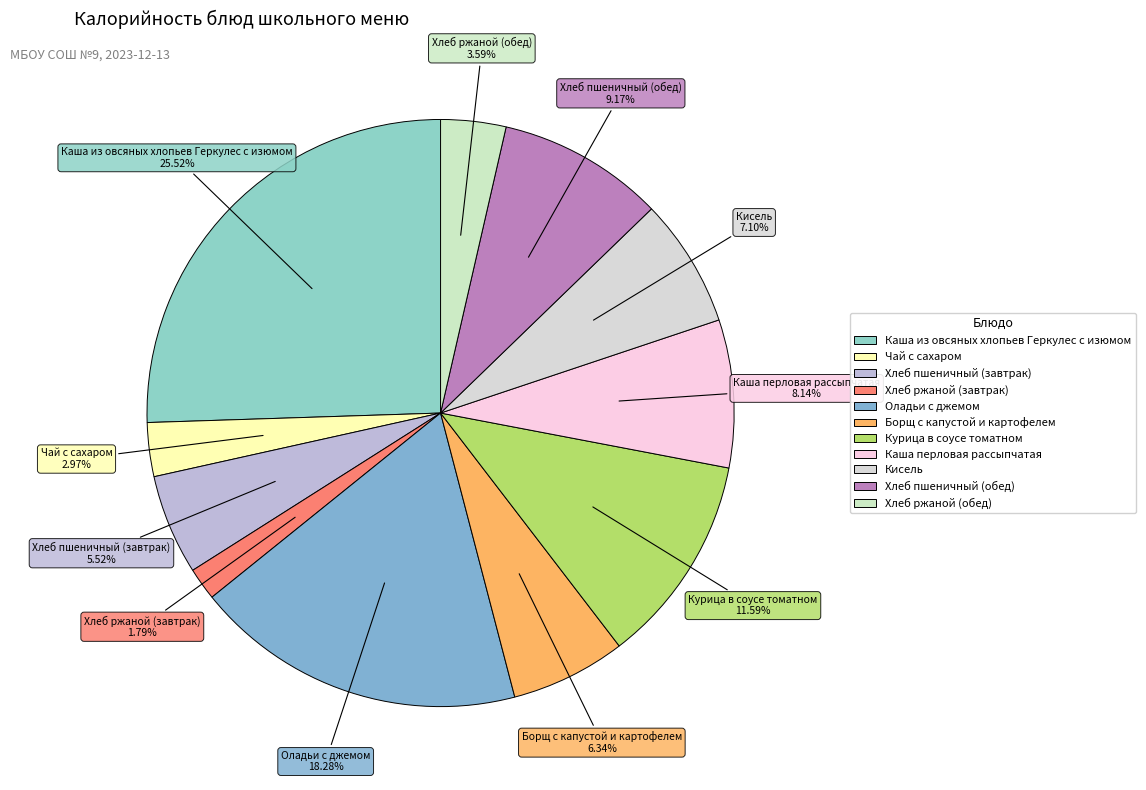

To the nearest percent, what is the combined percentage of Хлеб ржаной (обед) and Хлеб пшеничный (обед)?

13%